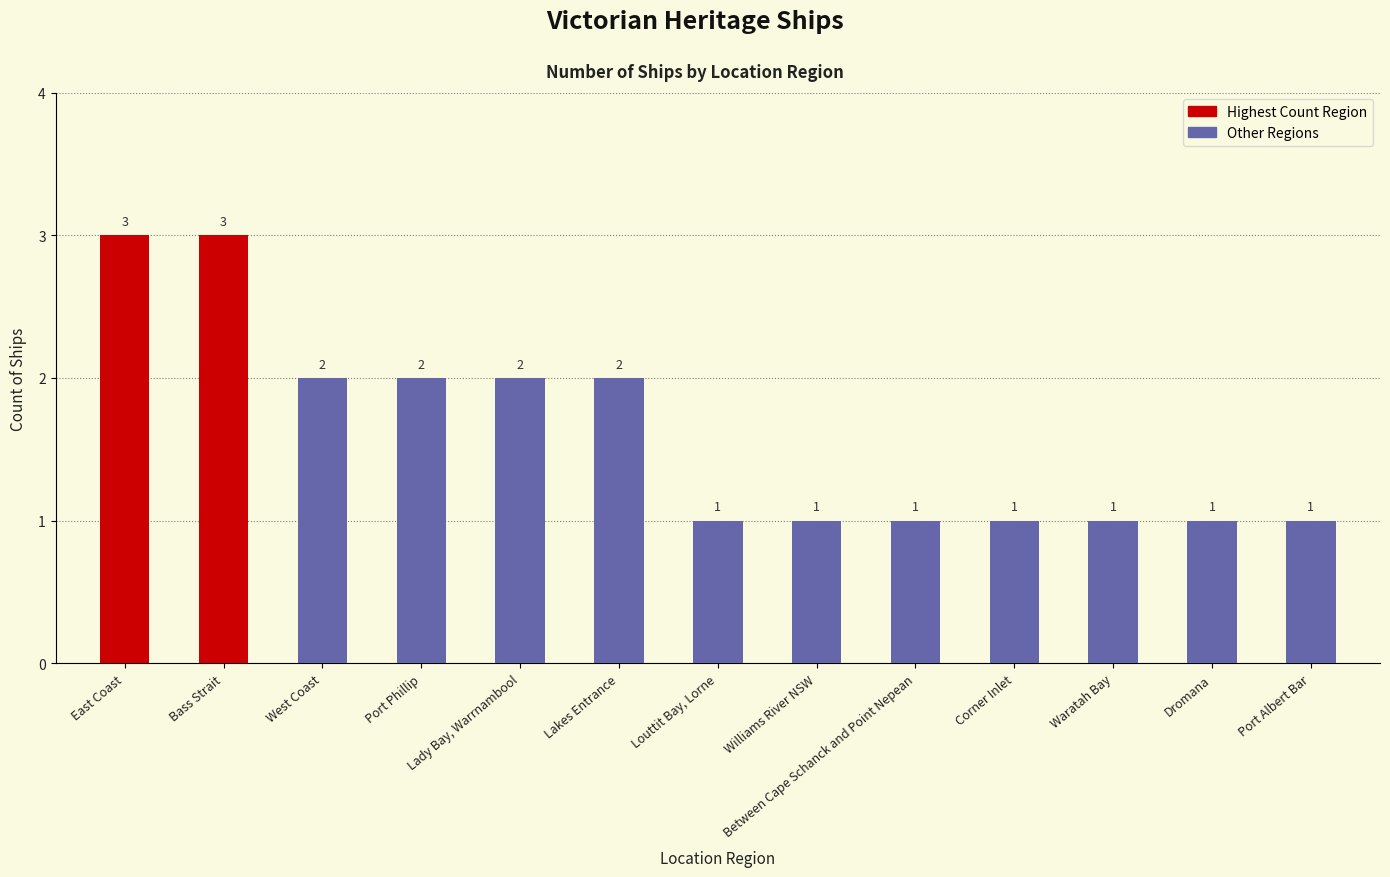

What is the sum of all values?

21